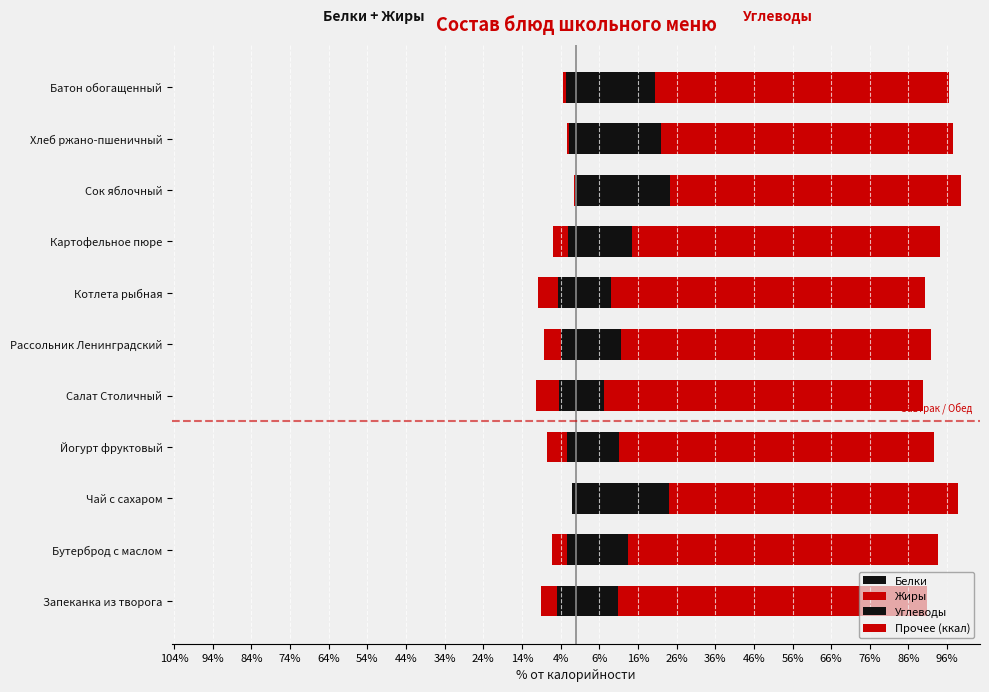

Is it true that Прочее (ккал) equals 80.1 at Бутерброд с маслом?

True